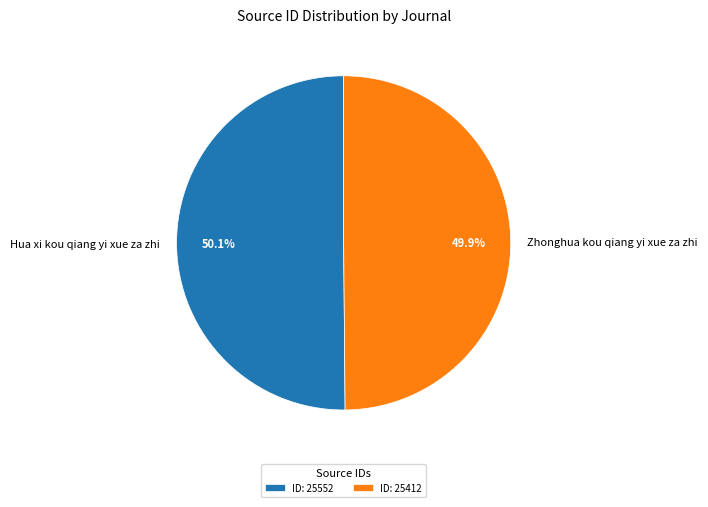

To the nearest percent, what portion does Hua xi kou qiang yi xue za zhi represent?

50%